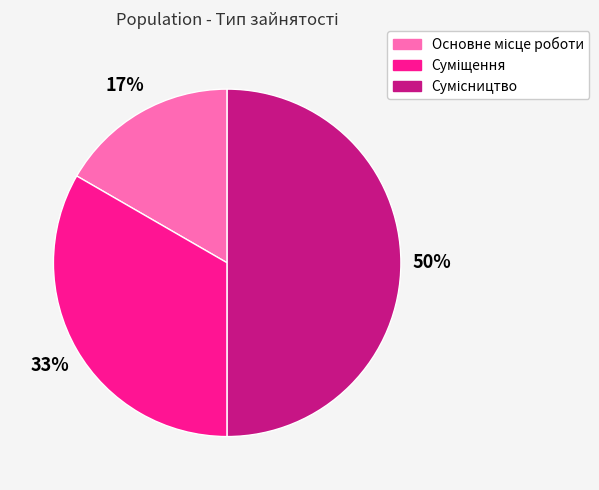

To the nearest percent, what is the difference between the largest and smallest slice percentages?

33%